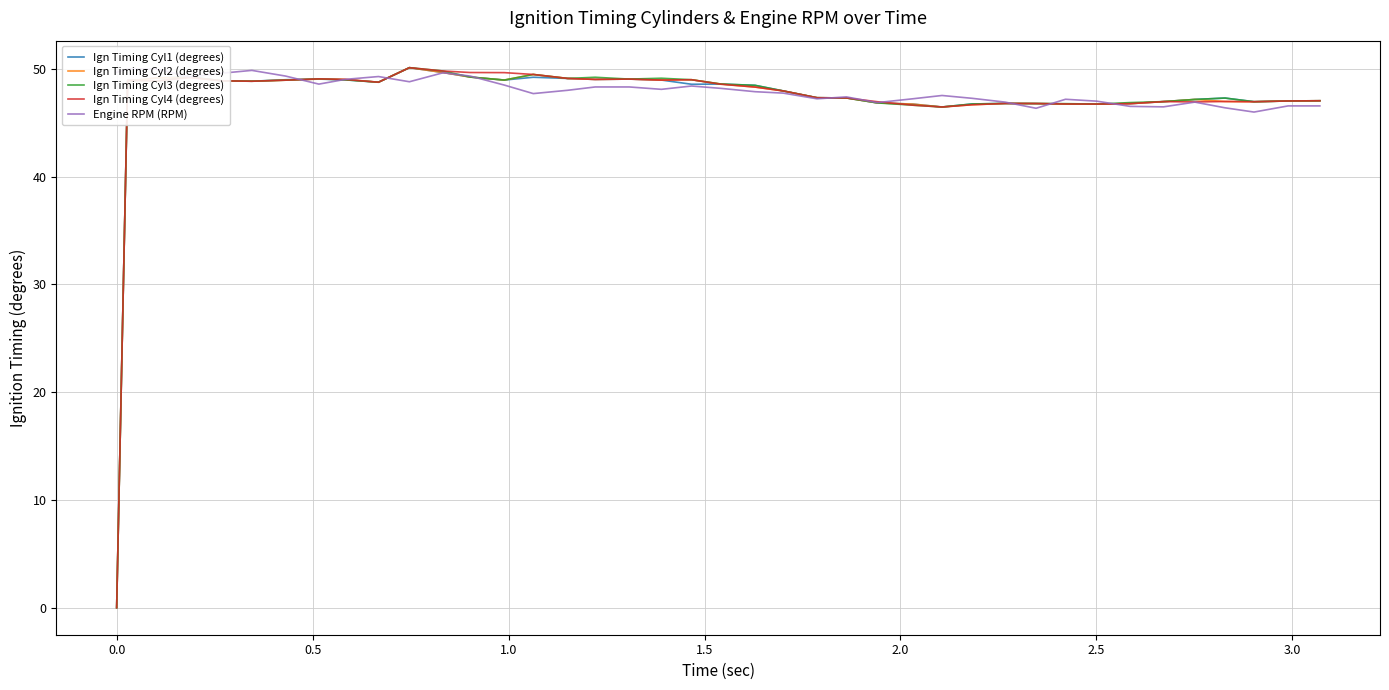

Which series ends up on top after the final intersection of Ign Timing Cyl2 (degrees) and Engine RPM (RPM)?

Ign Timing Cyl2 (degrees)